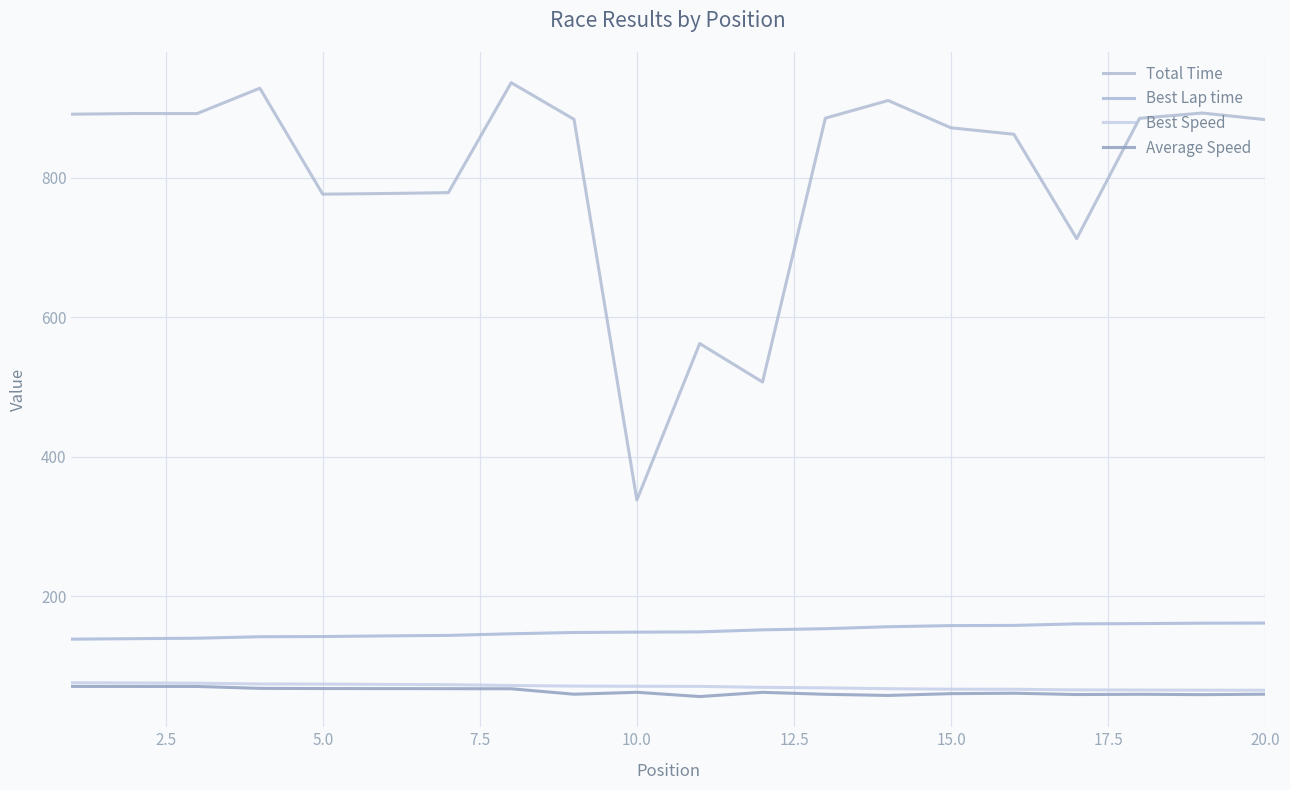

Which series has the widest spread of values?

Total Time